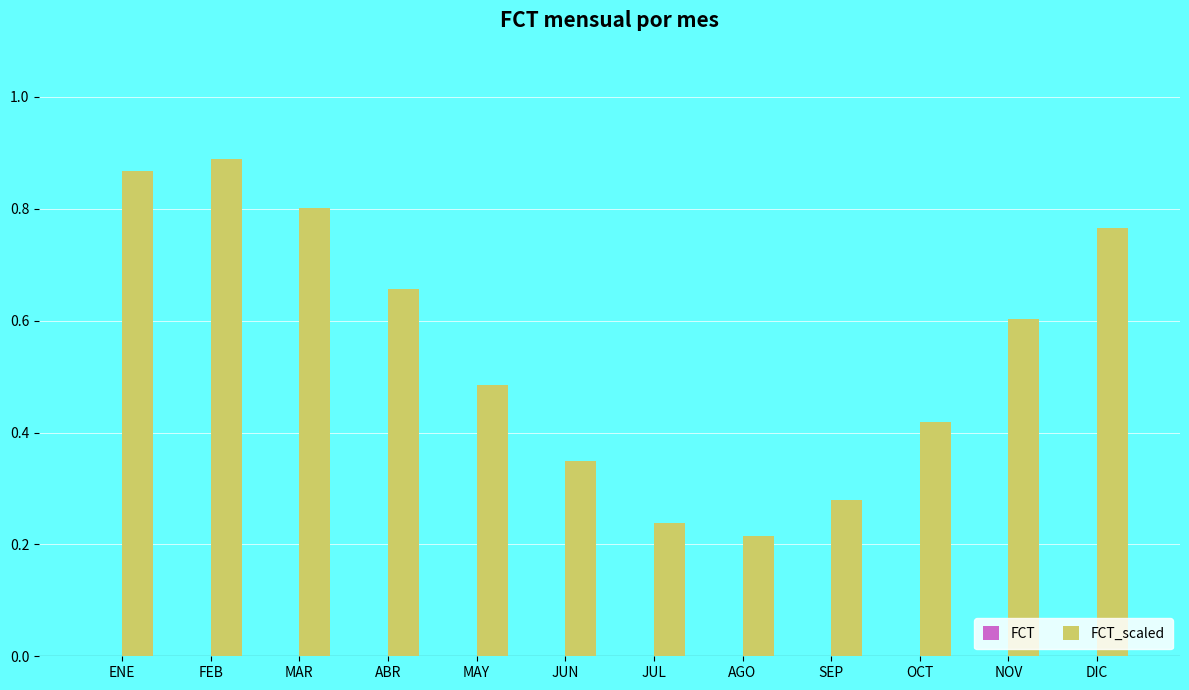

The FCT_scaled series shows 0.9 at FEB. True or false?

True